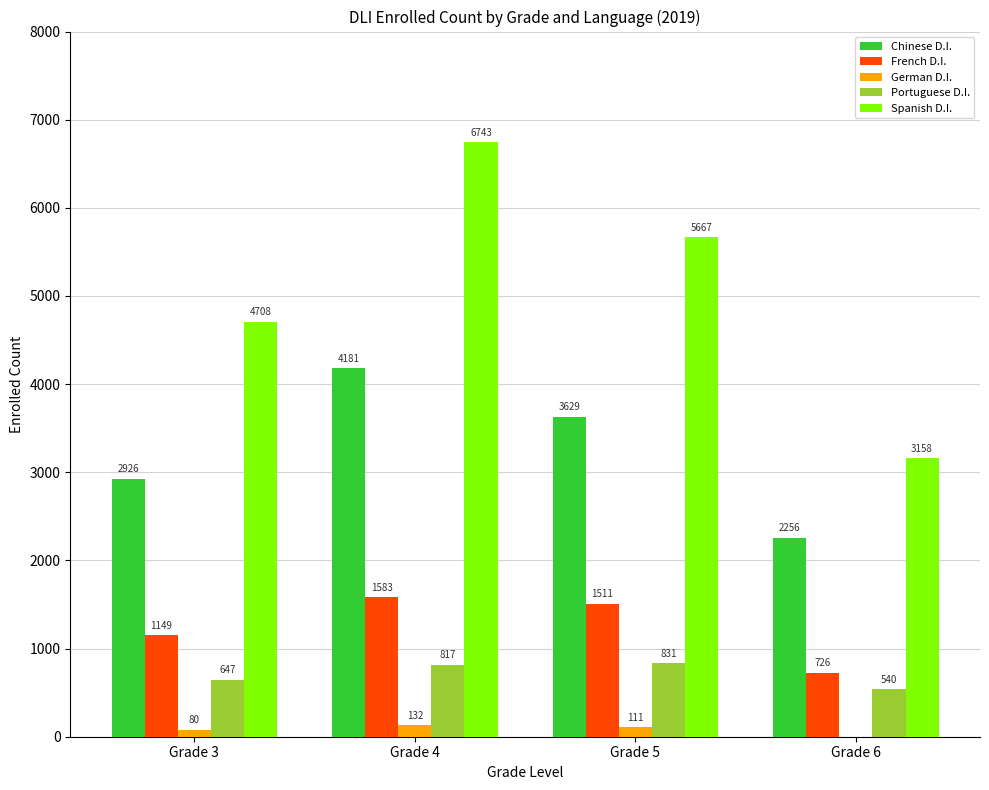

Which series changed the most between Grade 3 and Grade 6?

Spanish D.I.